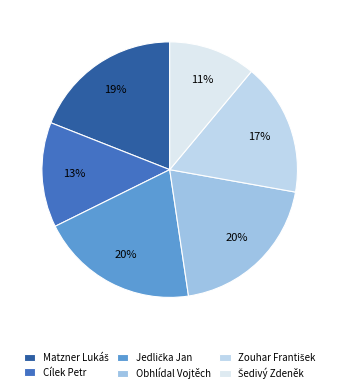

How many segments does this pie chart have?

6